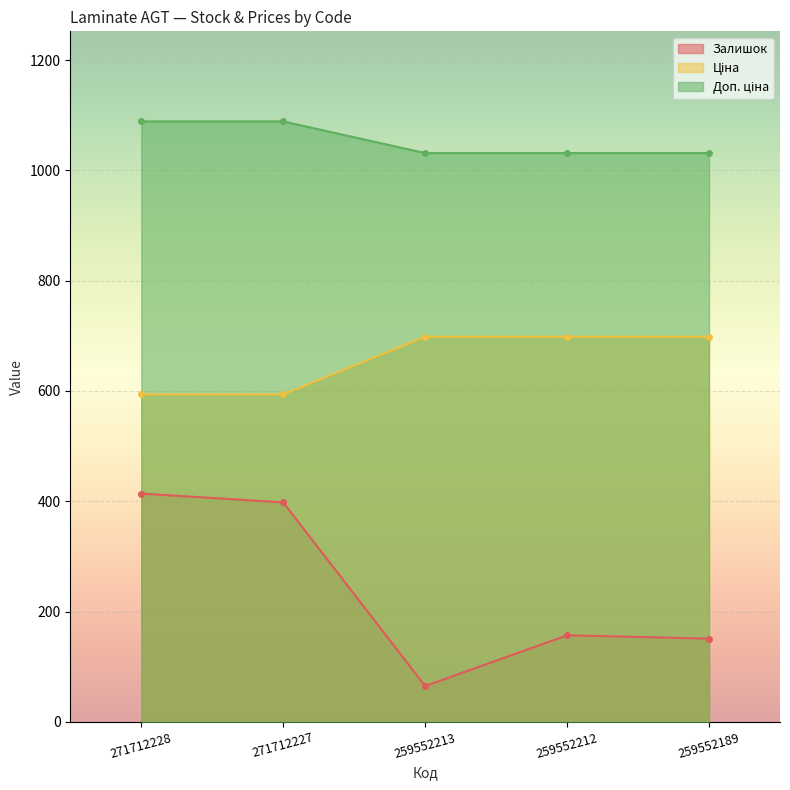

What are all the series names shown in the legend?

Залишок, Ціна, Доп. ціна